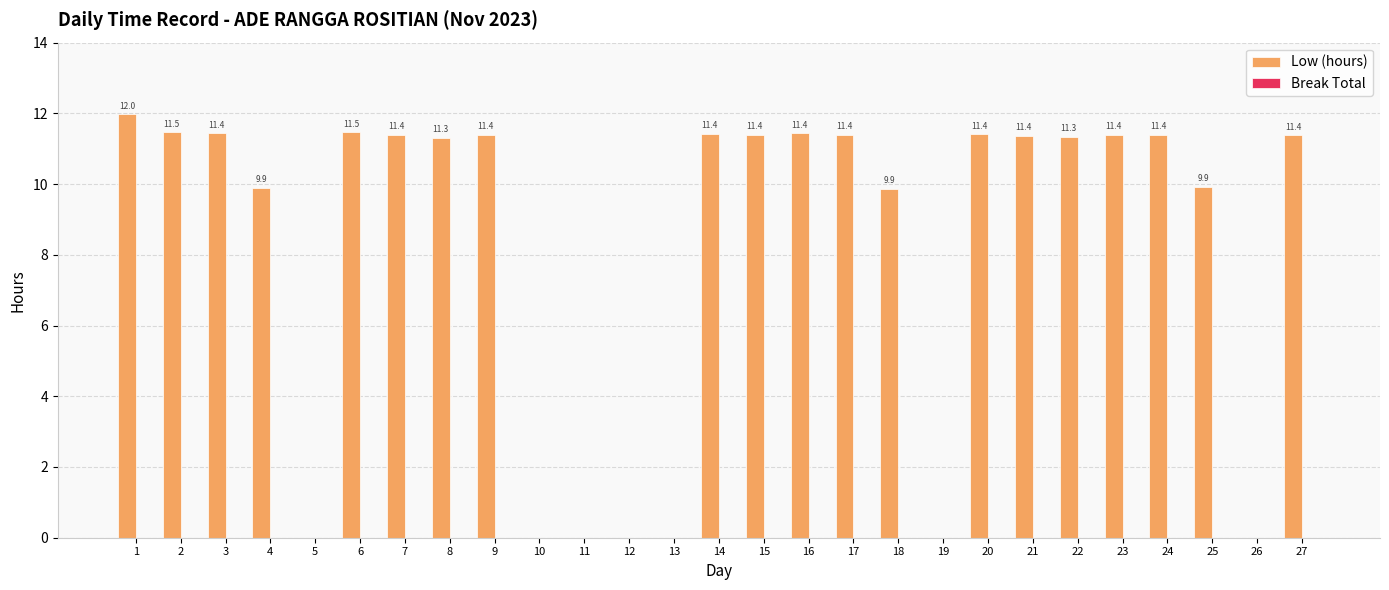

What is the ratio of the value at 9 to the value at 27?

1.0